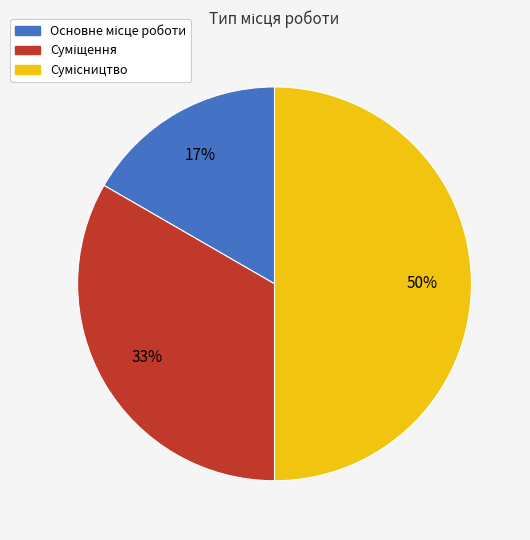

Which has a higher value, Суміщення or Сумісництво?

Сумісництво